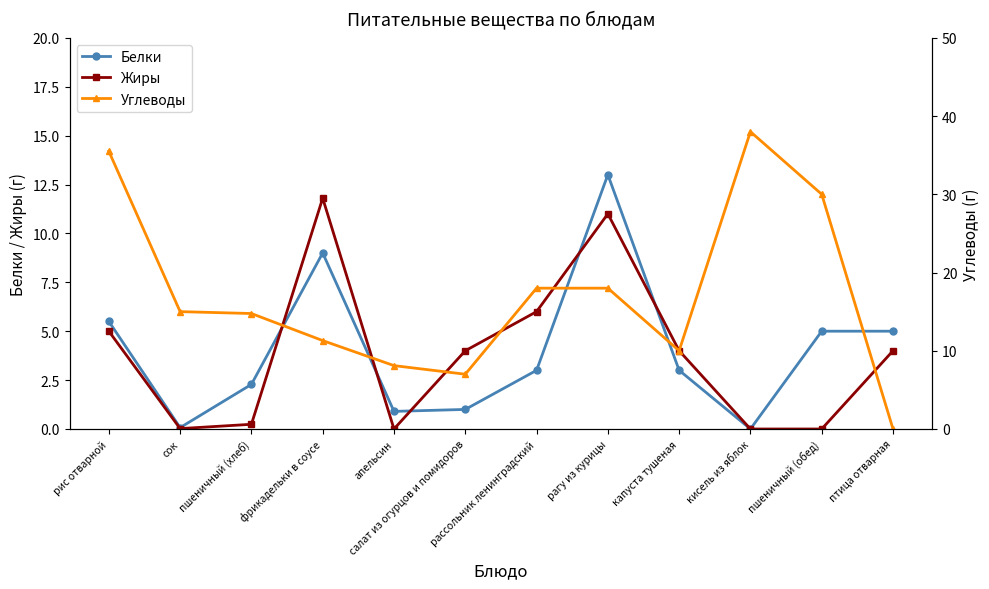

At which label does Жиры reach its minimum?

апельсин